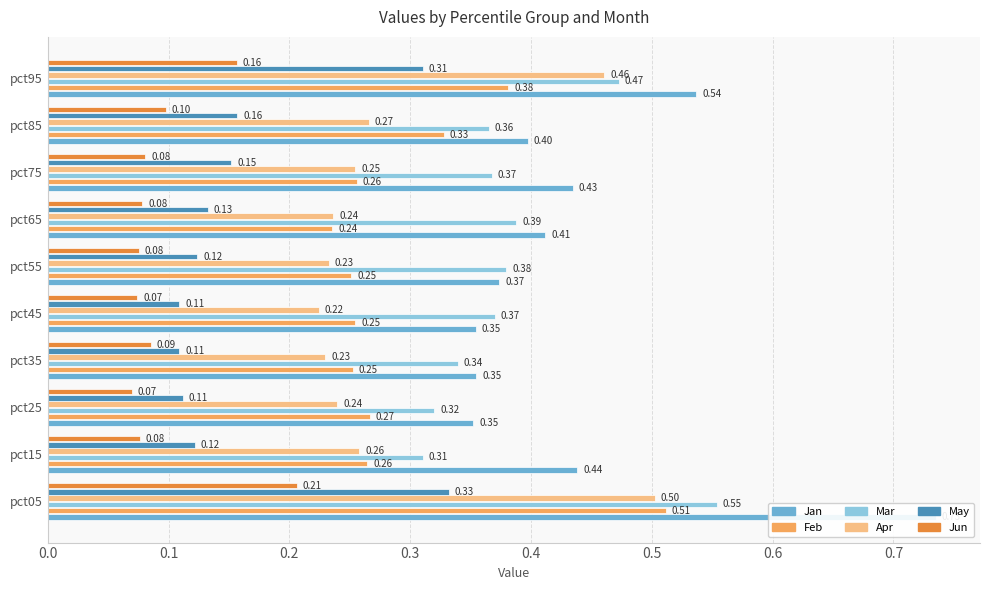

How many bars are there in each group?

6